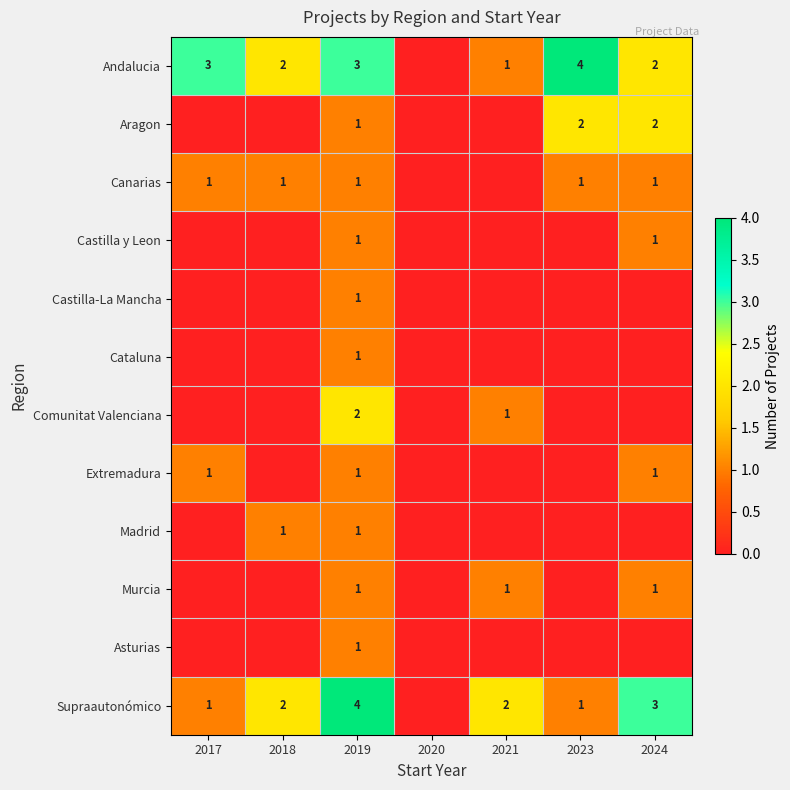

Is it true that Aragon equals 2 at 2023?

True